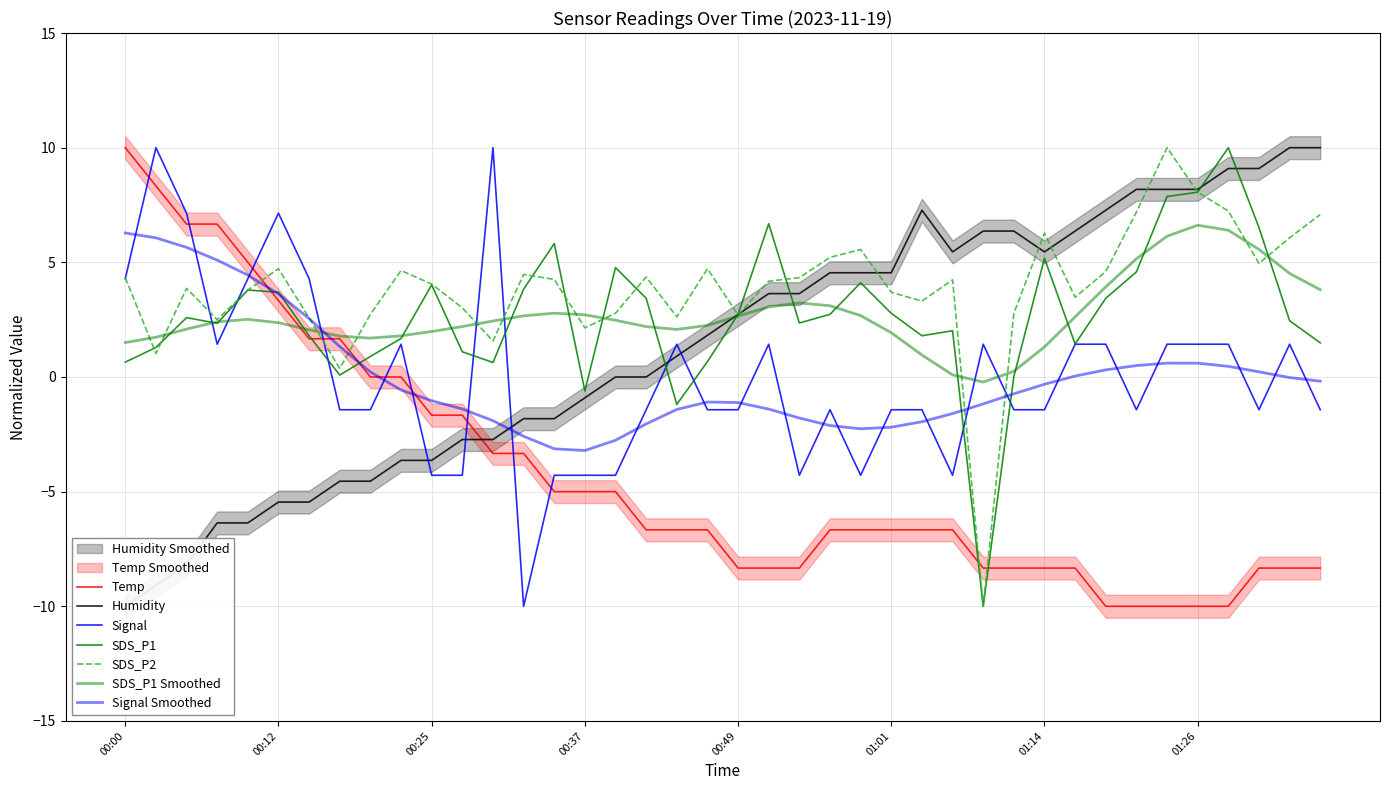

At 00:42, list the series in order from smallest to largest.

Temp, Signal, Humidity, SDS_P1, SDS_P2